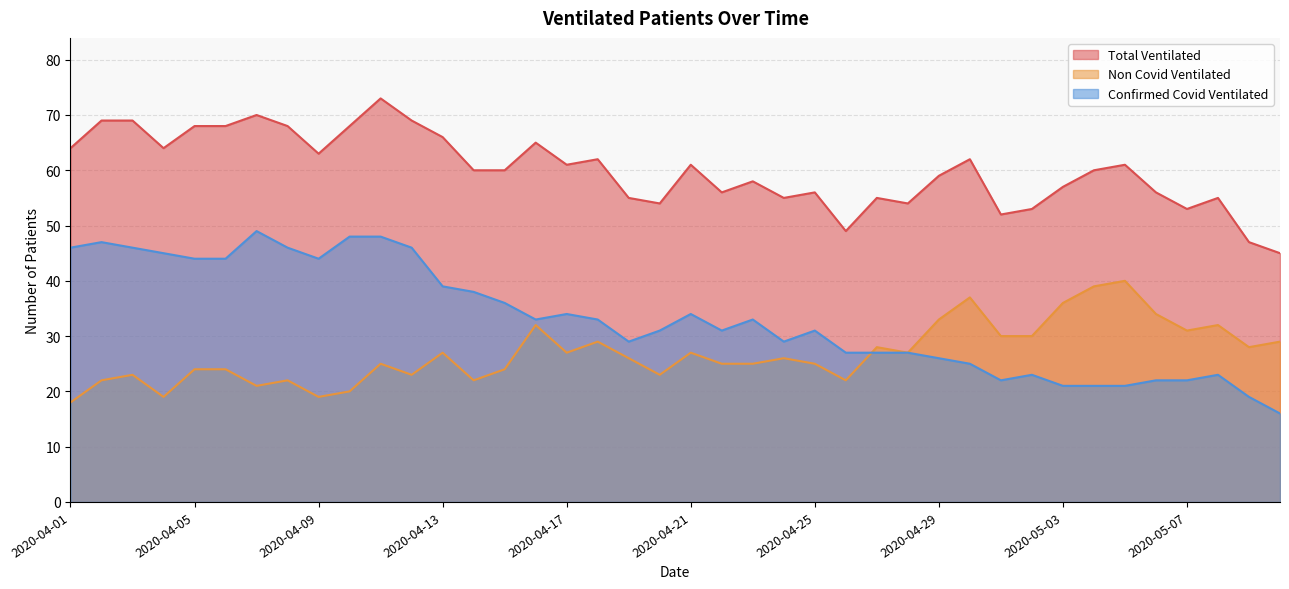

Which series has the largest range (max minus min)?

Confirmed Covid Ventilated